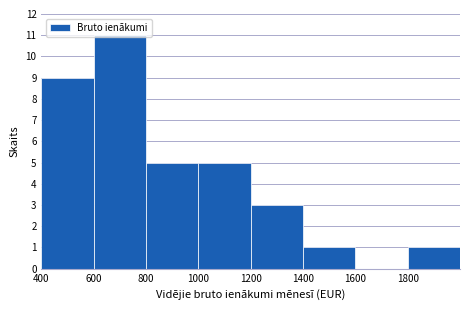

Reading left to right, transcribe this chart: for each bar, give the range it covers on the x-axis and its height. The values are not printed on the chart, so give them approximately, as read against the axis.

400 to 600: 9
600 to 800: 11
800 to 1000: 5
1000 to 1200: 5
1200 to 1400: 3
1400 to 1600: 1
1600 to 1800: 0
1800 to 2000: 1